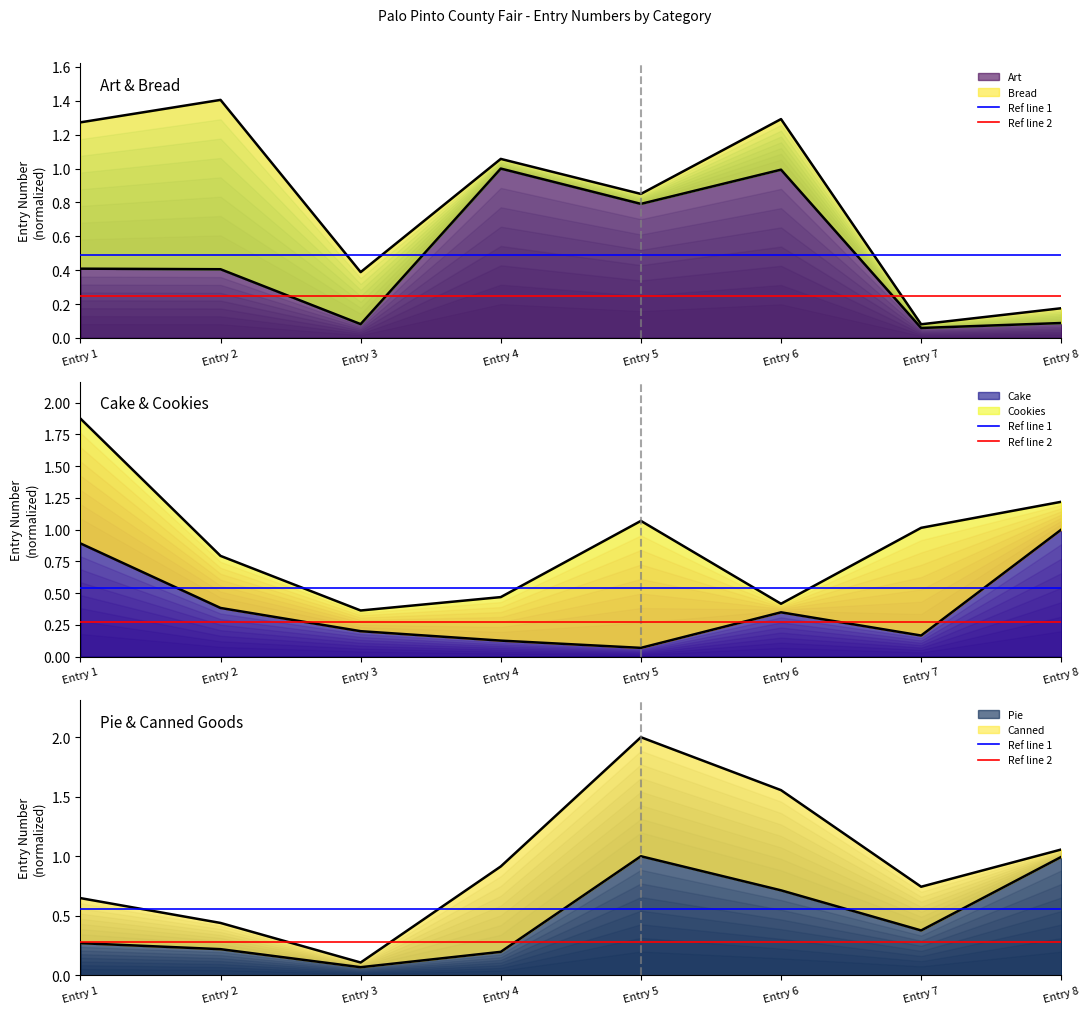

What is the minimum value for Ref line 2?

0.3